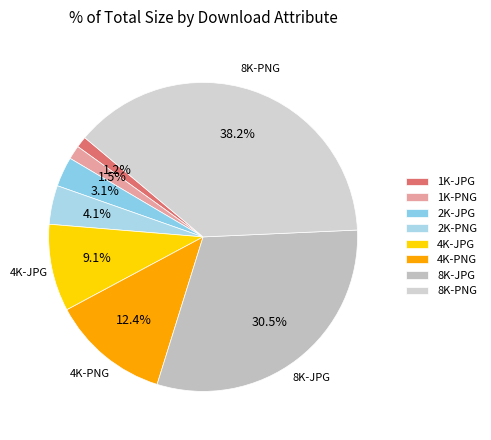

To the nearest percent, what percentage of the pie is 4K-PNG?

12%